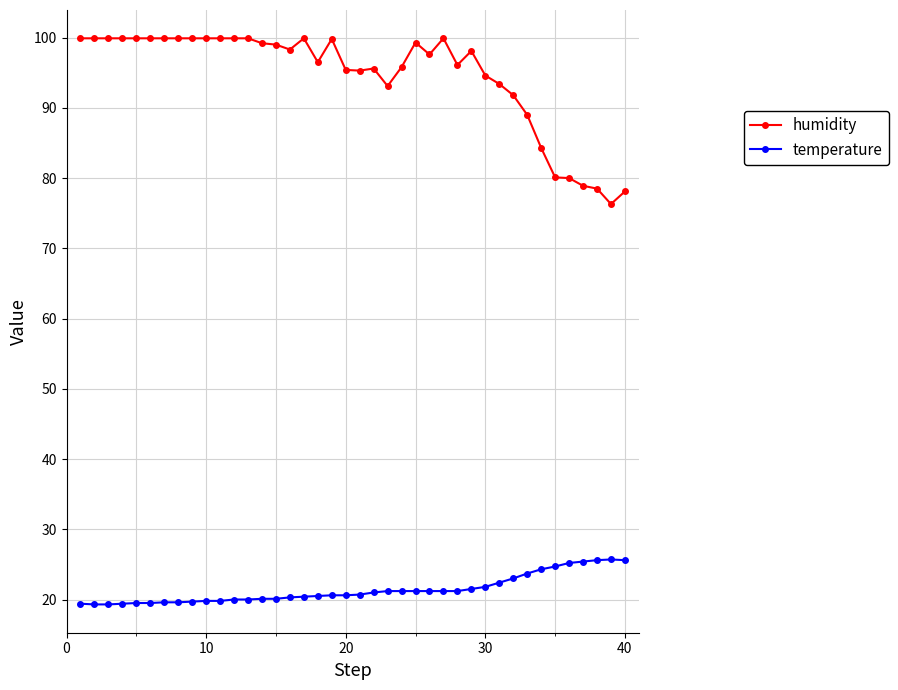

List the series in order of their peak value, highest first.

humidity, temperature